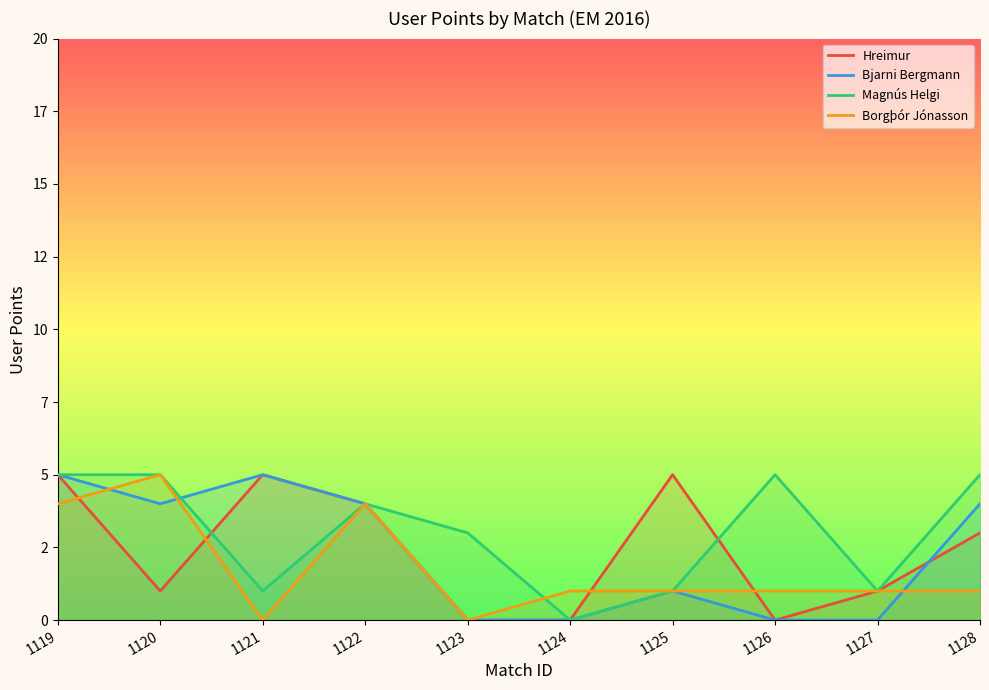

True or false: Magnús Helgi has a value of 3 at 1119.

False